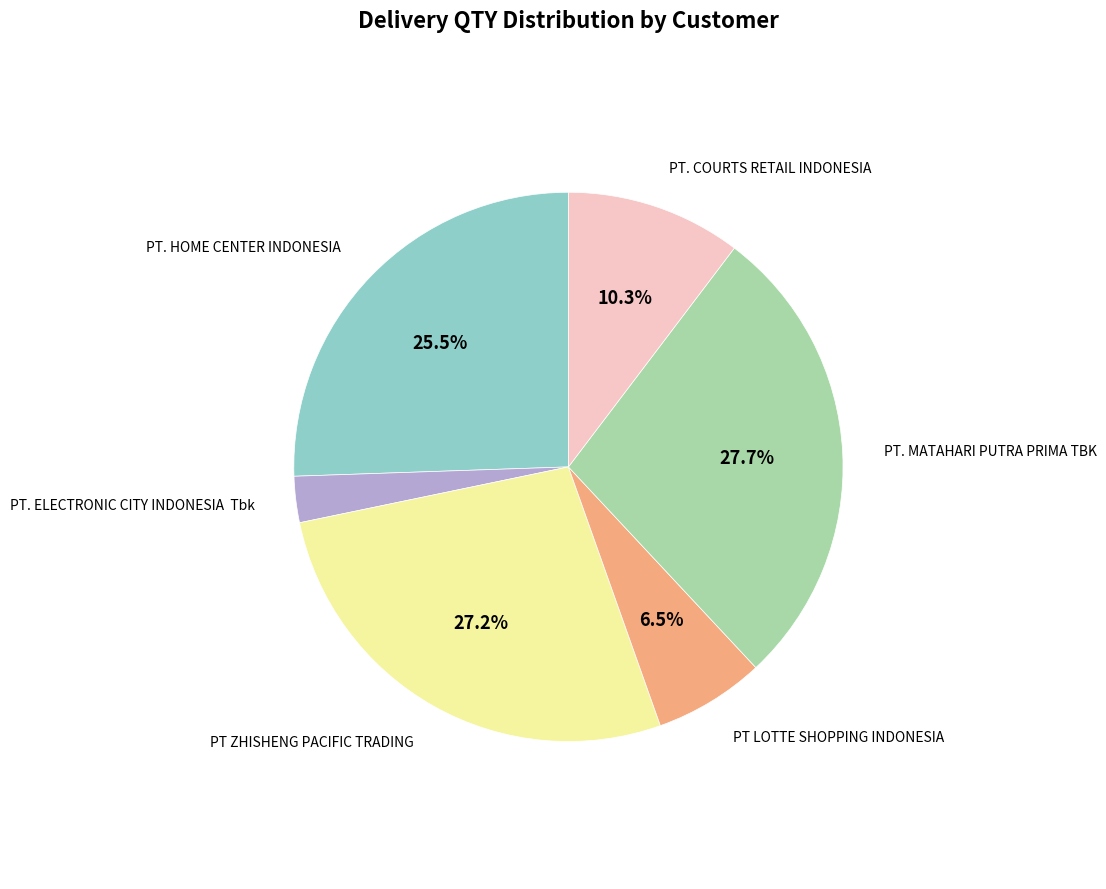

The PT LOTTE SHOPPING INDONESIA slice represents 18% of the pie. True or false?

False